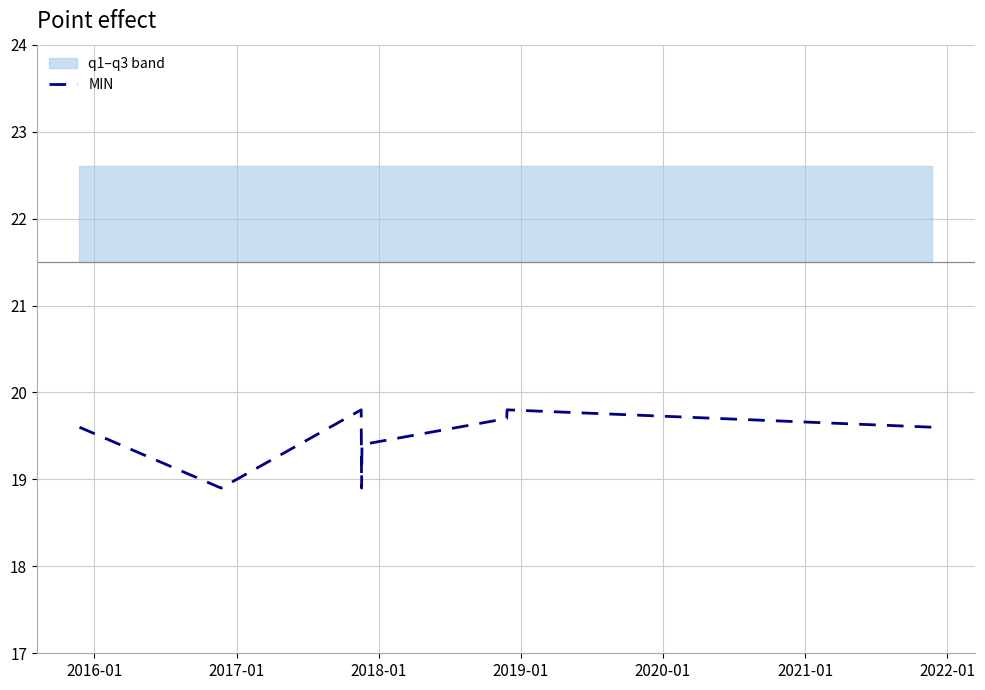

What is the lowest value of the MIN series?

18.9